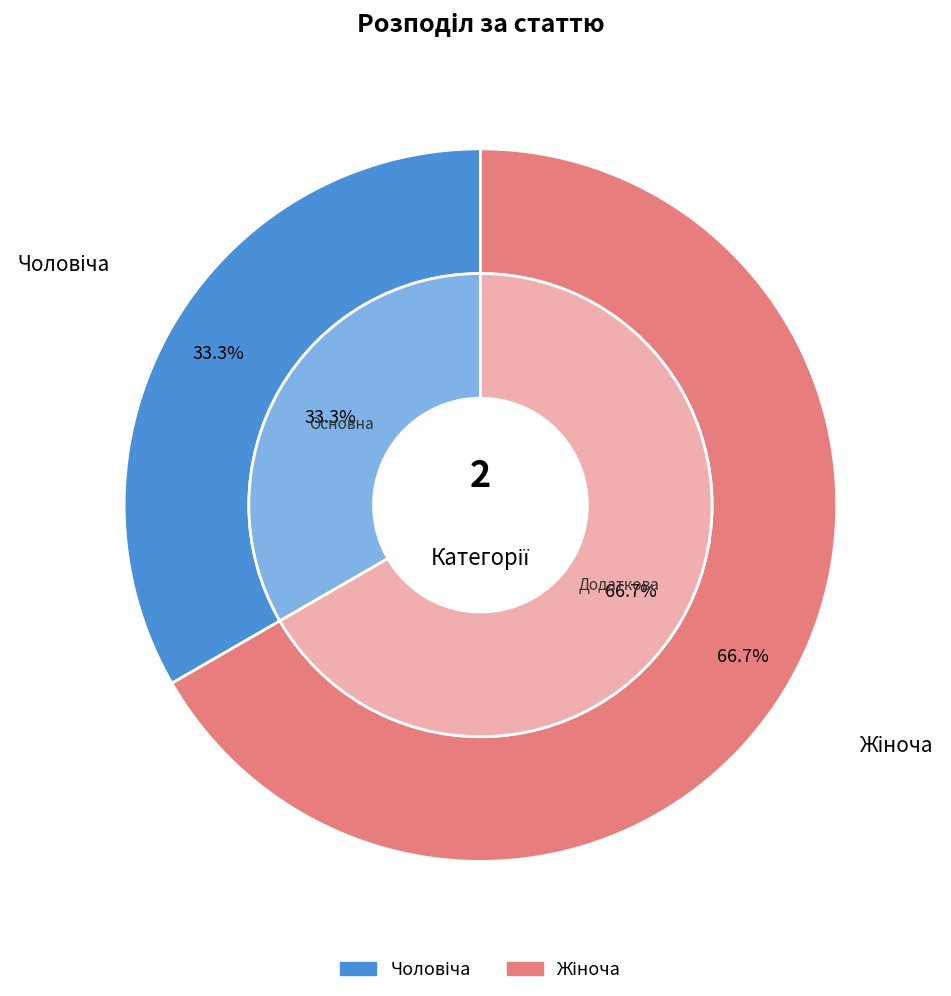

What percentage do Жіноча and Чоловіча together represent?

100.0%